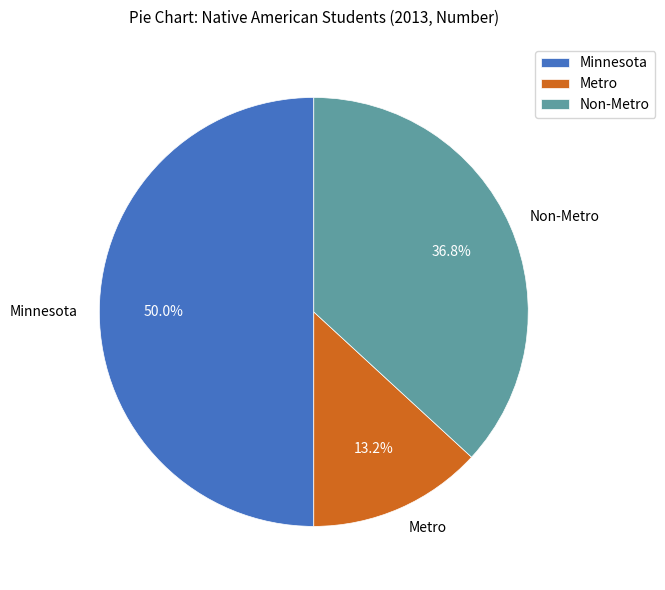

How many slices are in this pie chart?

3